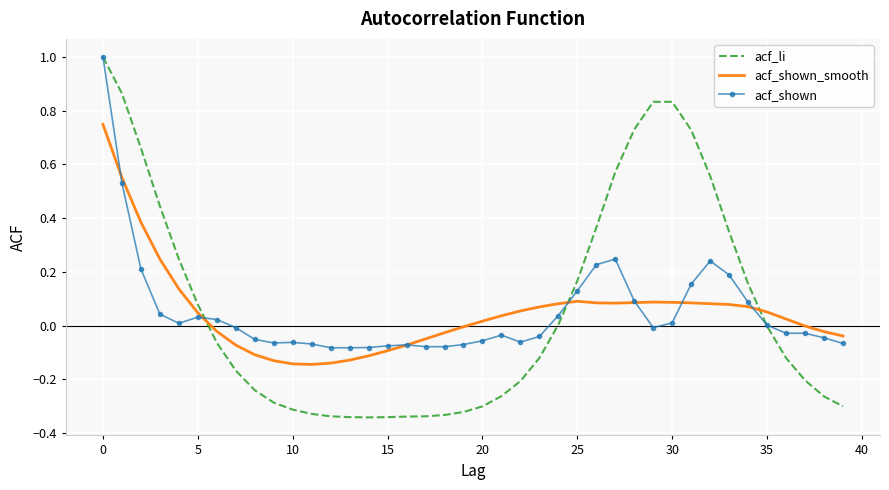

After their last crossing, which series has the higher values: acf_shown_smooth or acf_li?

acf_shown_smooth